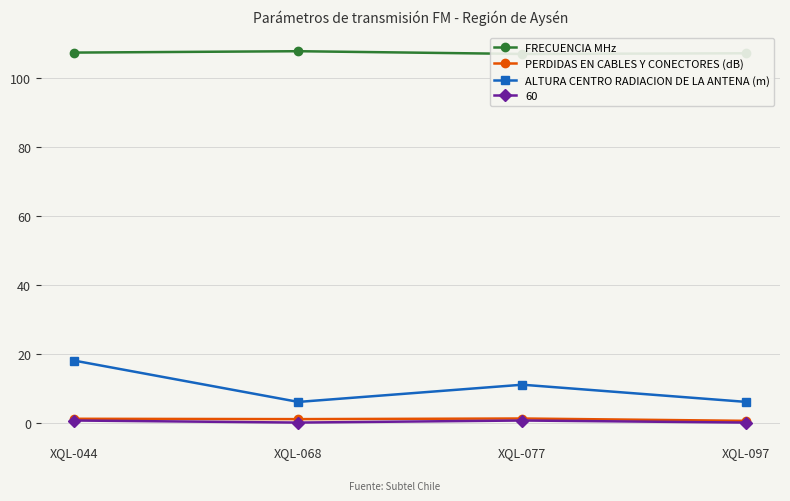

What is the value of the FRECUENCIA MHz point at the 3rd from the left?

107.1